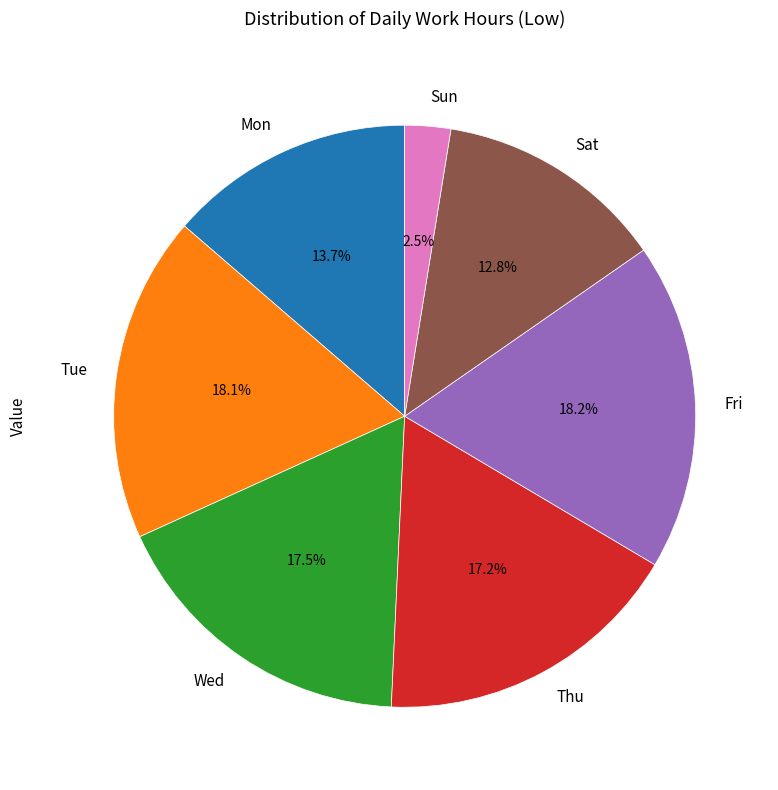

Does Sat account for over 50% of the chart?

No